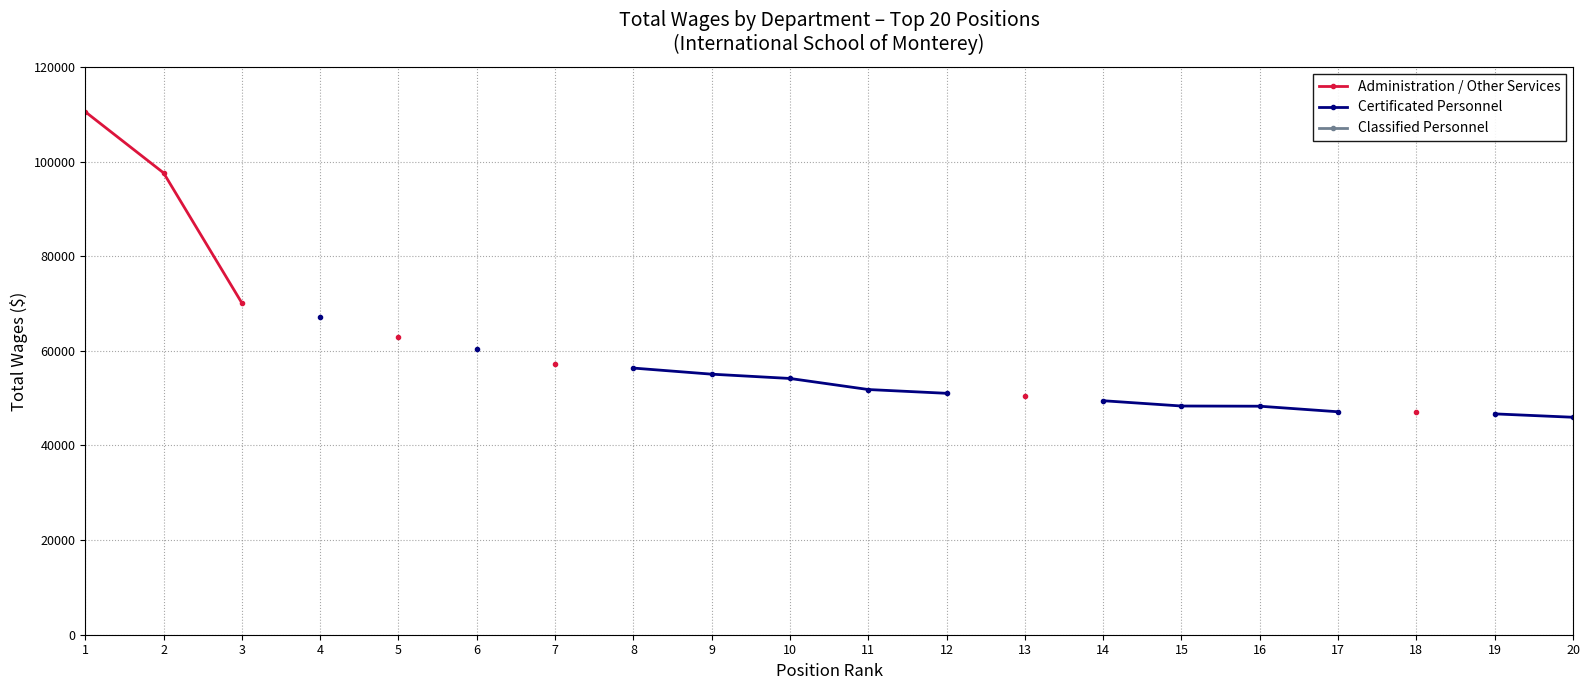

True or false: Certificated Personnel has more than 2 points higher than both neighbors.

False